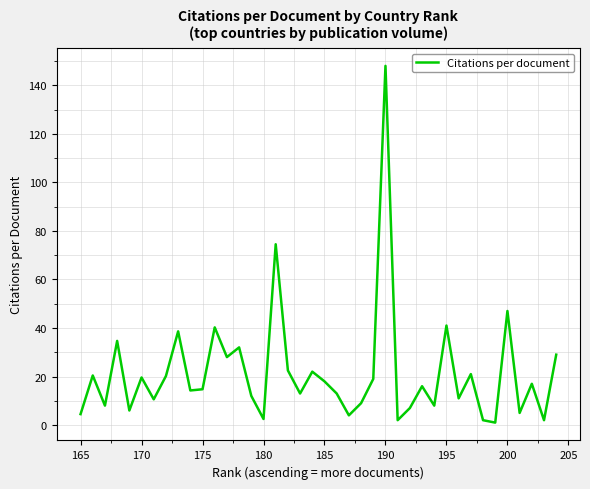

What is the difference between the maximum and minimum values?

147.0